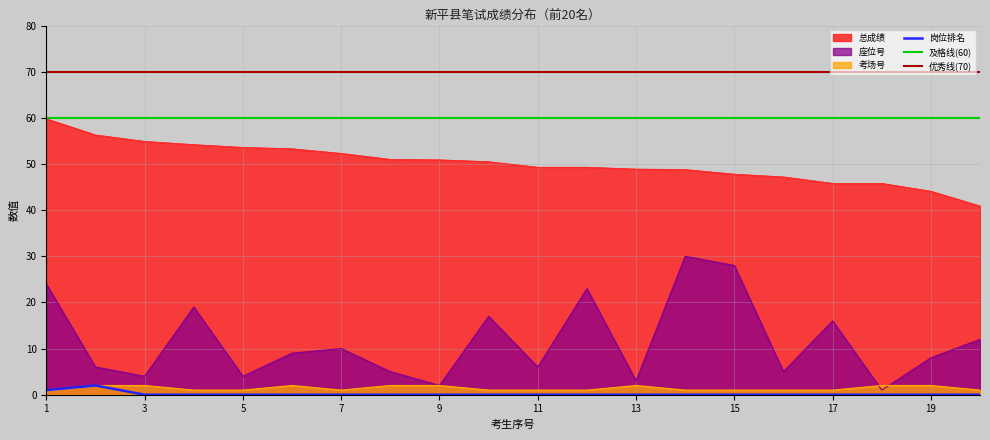

List the series in order of their peak value, lowest first.

岗位排名, 考场号, 座位号, 总成绩